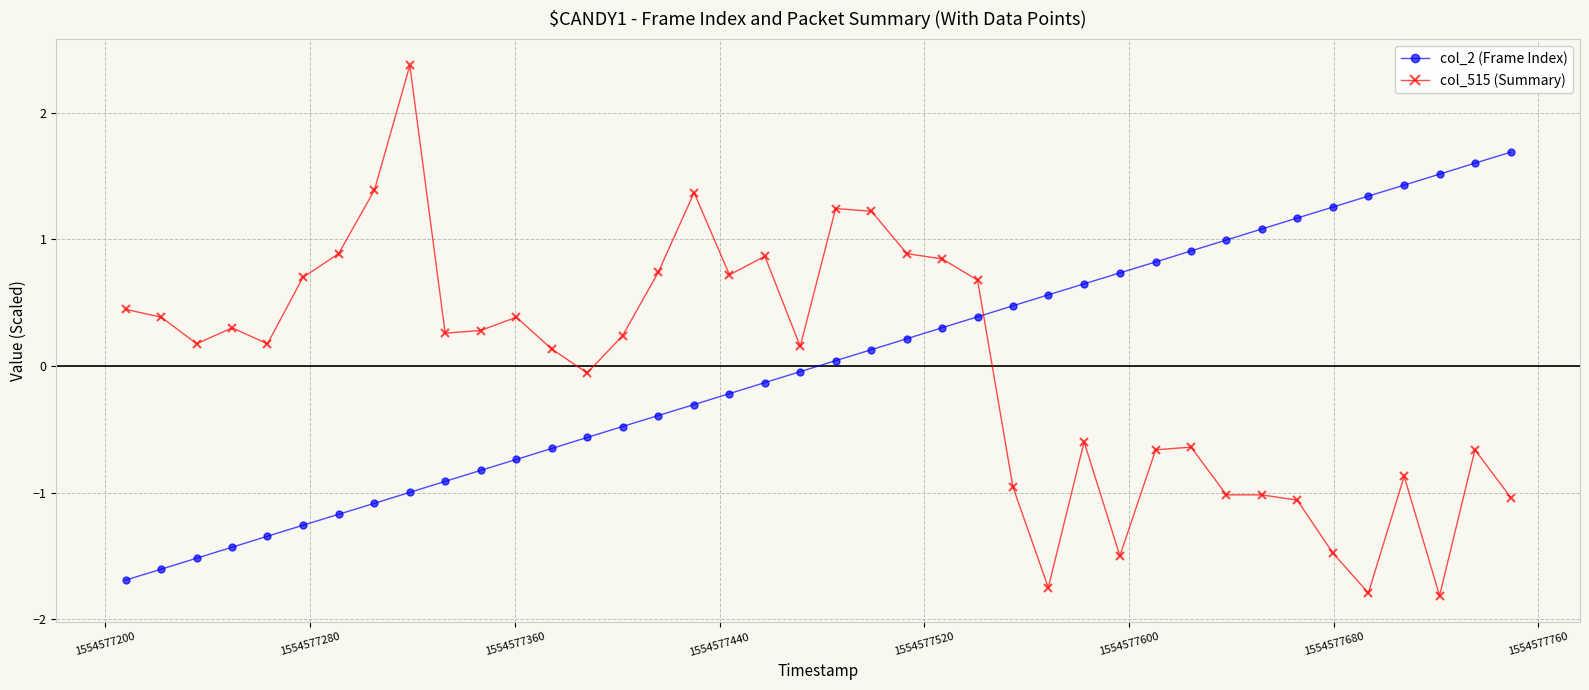

Which series has the largest range (max minus min)?

col_515 (Summary)